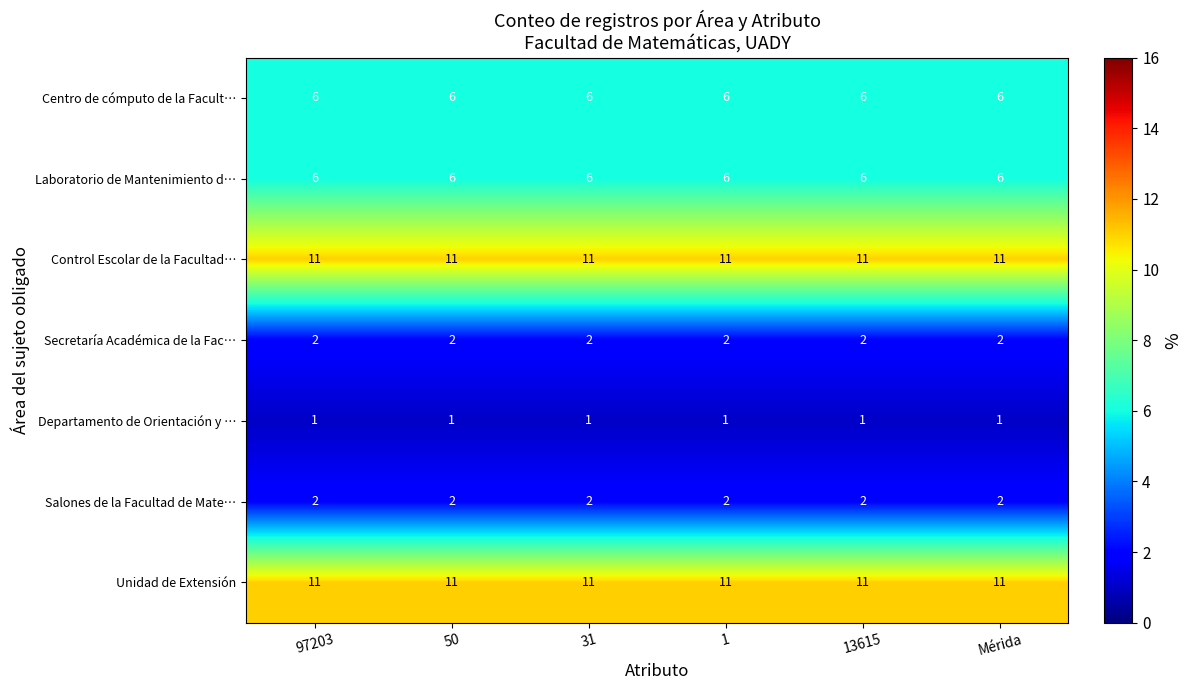

Is the value of Centro de cómputo de la Facult… at 31 greater than the value of Unidad de Extensión at 13615?

No